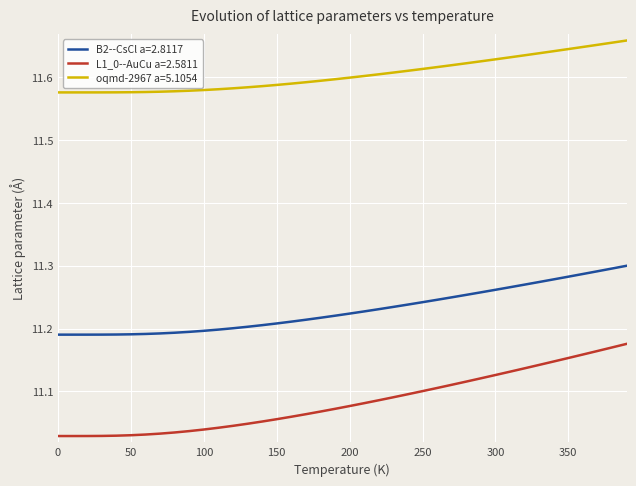

Which series has the largest range (max minus min)?

L1_0--AuCu a=2.5811